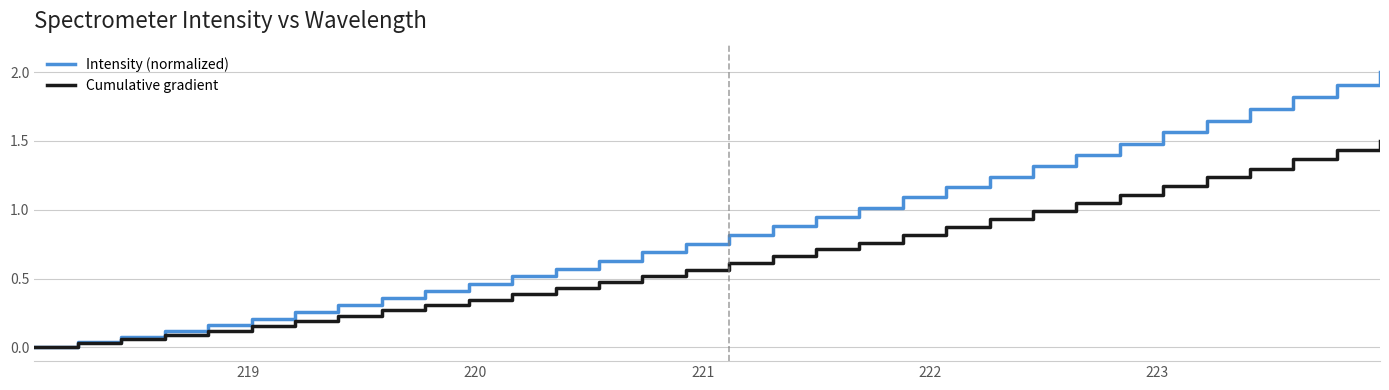

List the series in order of their overall mean, highest first.

Intensity (normalized), Cumulative gradient